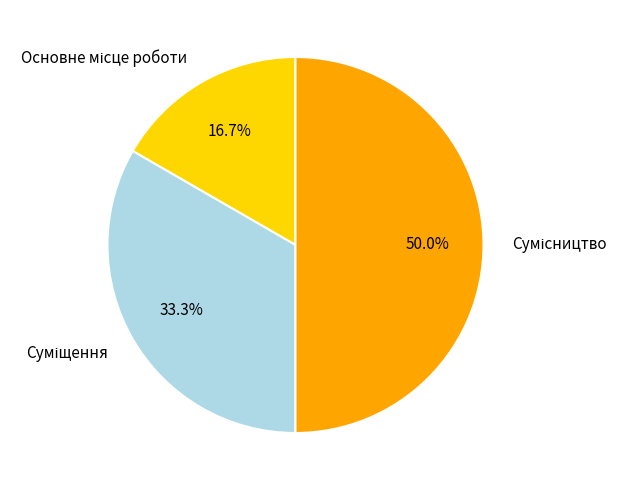

To the nearest percent, what is the difference between the largest and smallest slice percentages?

33%